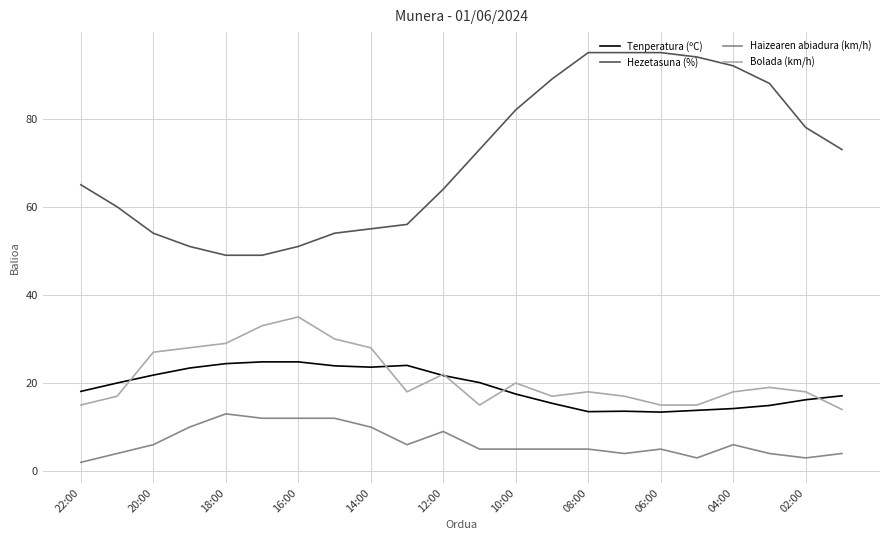

List the series in order of their peak value, highest first.

Hezetasuna (%), Bolada (km/h), Tenperatura (ºC), Haizearen abiadura (km/h)